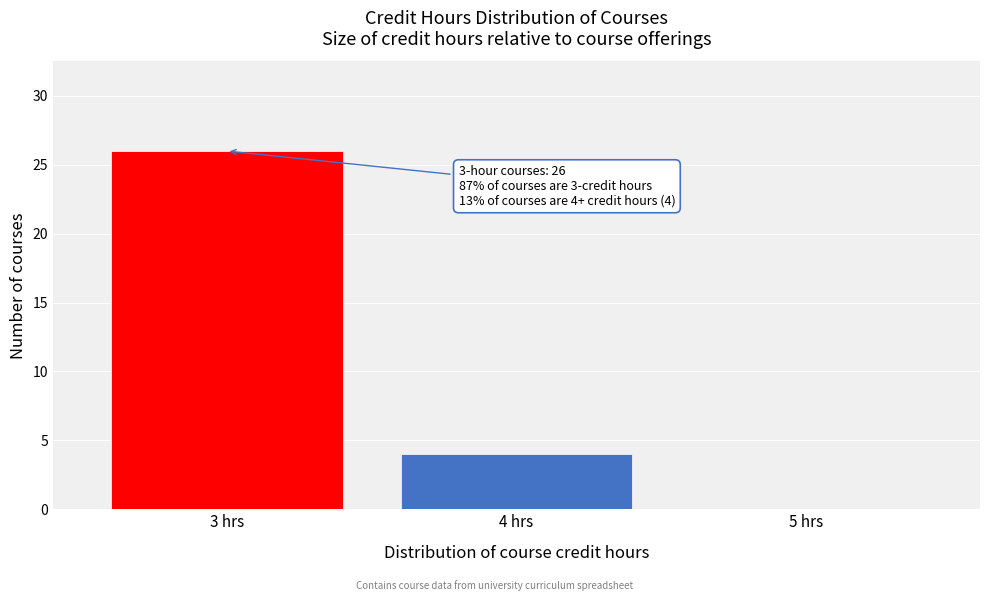

Over which range of the x-axis is the bar tallest?

2.5 to 3.5